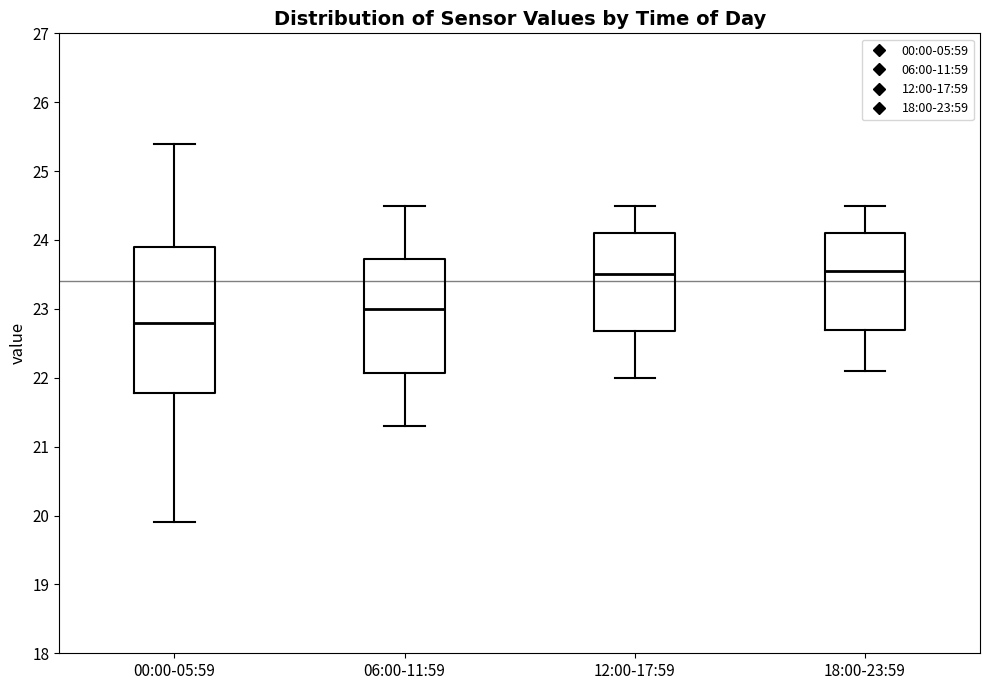

Which box is the tallest, from its lower edge to its upper edge?

00:00-05:59